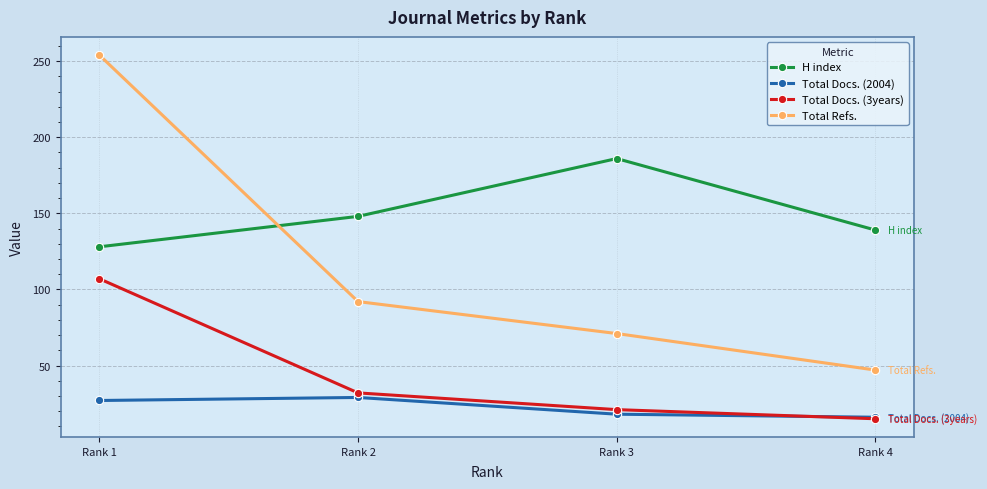

What is the total value across all series at Rank 1?

516